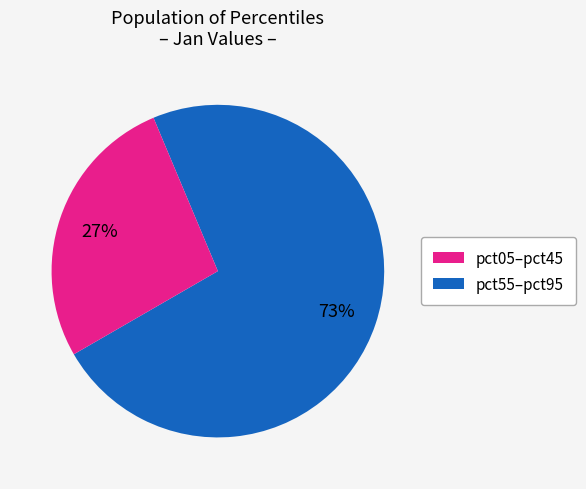

Rank the categories by value from lowest to highest.

pct55–pct95, pct05–pct45